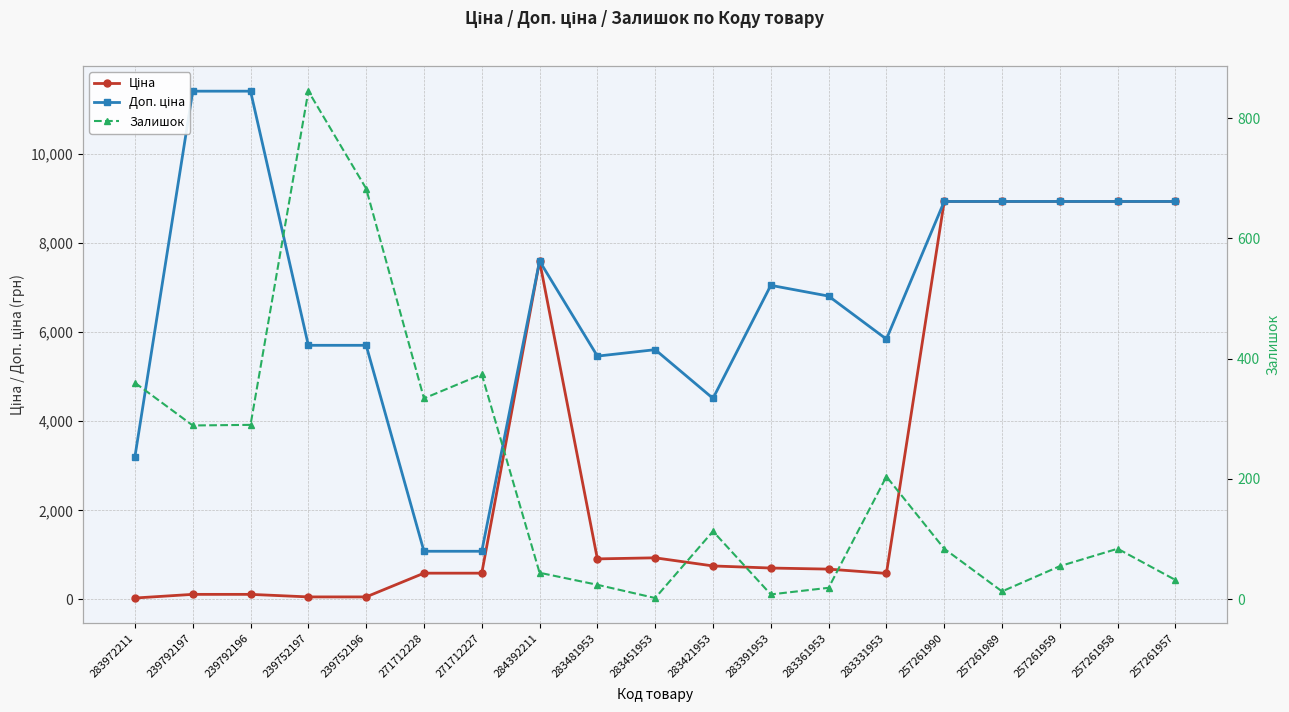

What is the average value of the Доп. ціна series?

6692.3